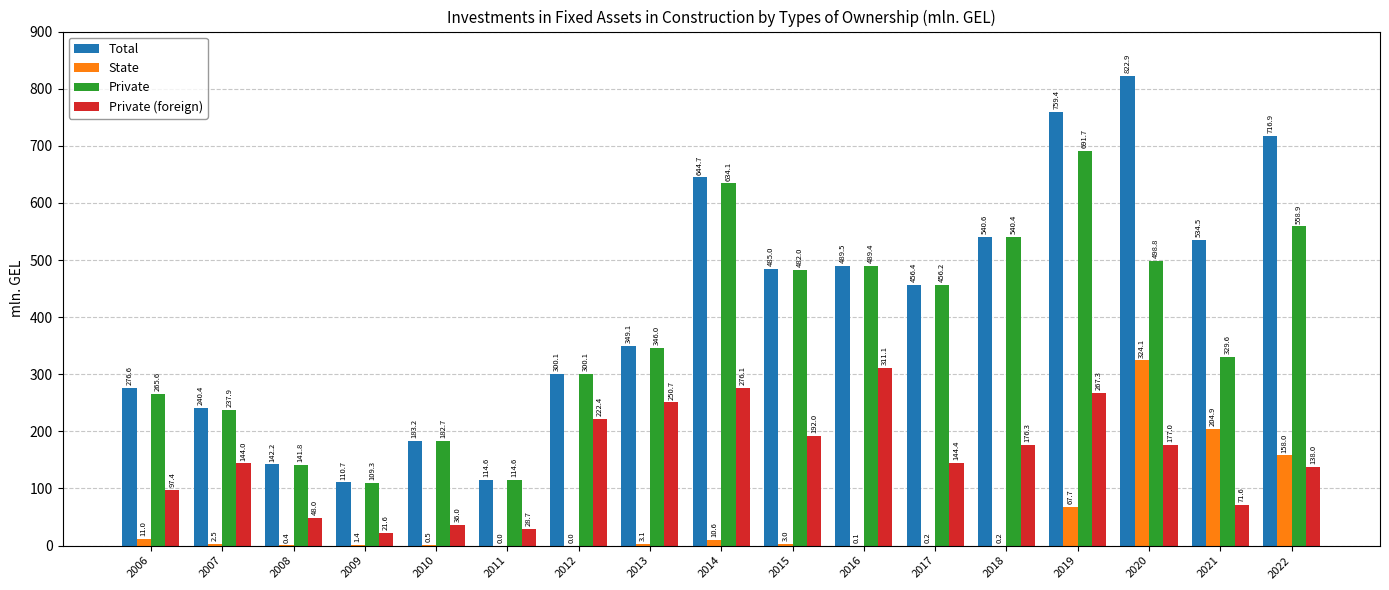

What is the maximum value shown in the chart?

822.9